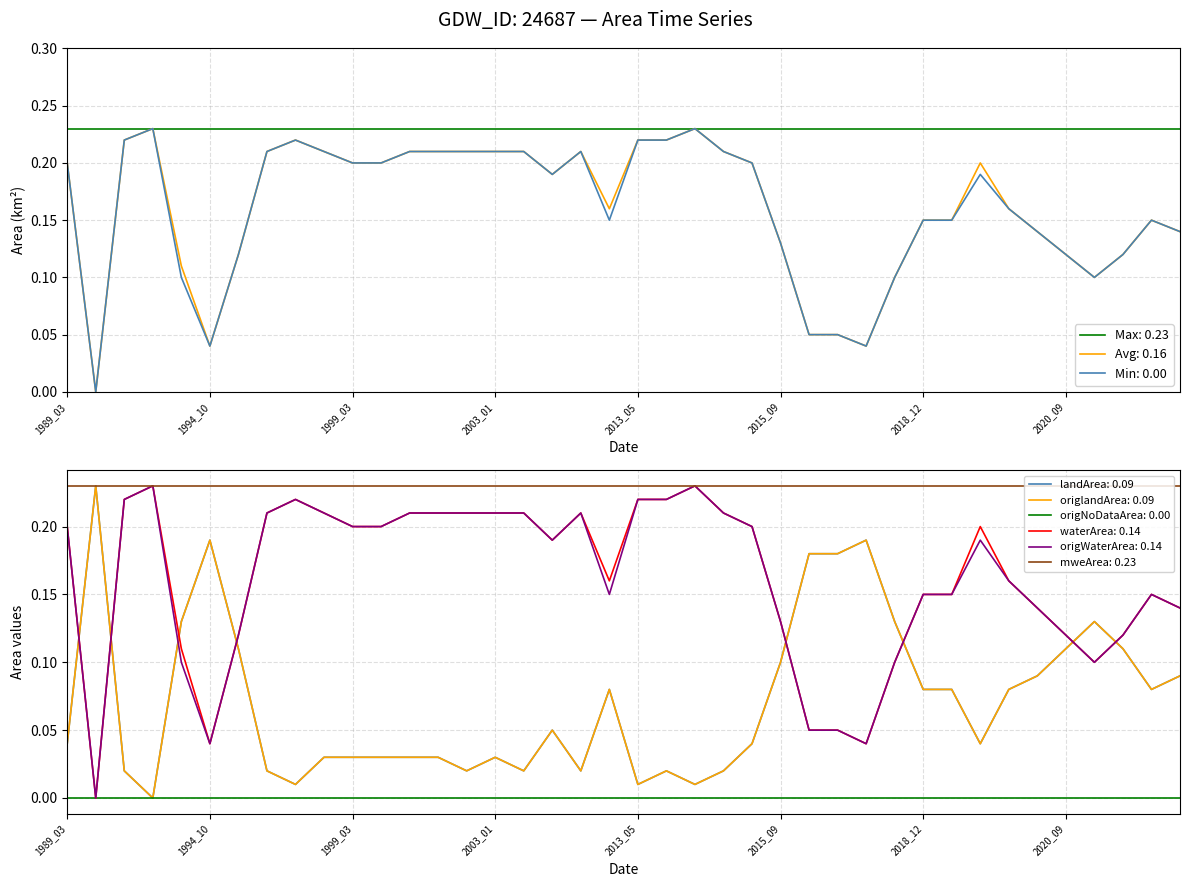

What is the sum of all waterArea values?

6.5